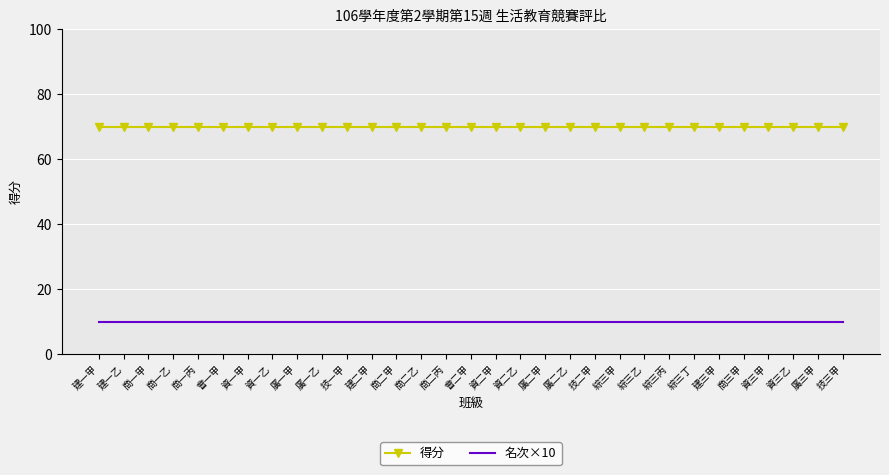

At 廣一乙, list the series in order from smallest to largest.

名次×10, 得分